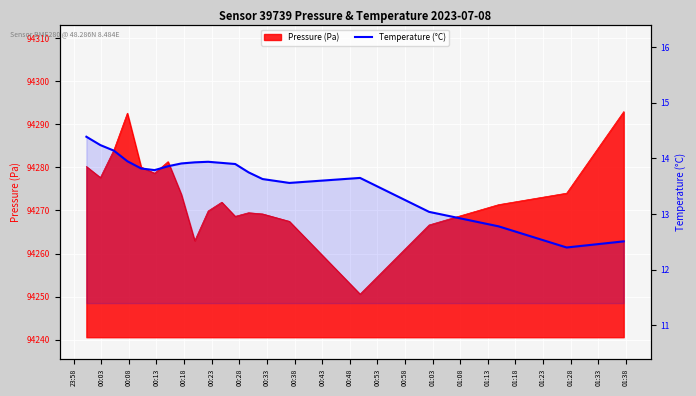

At which category does the chart reach its peak across all series?

23:58